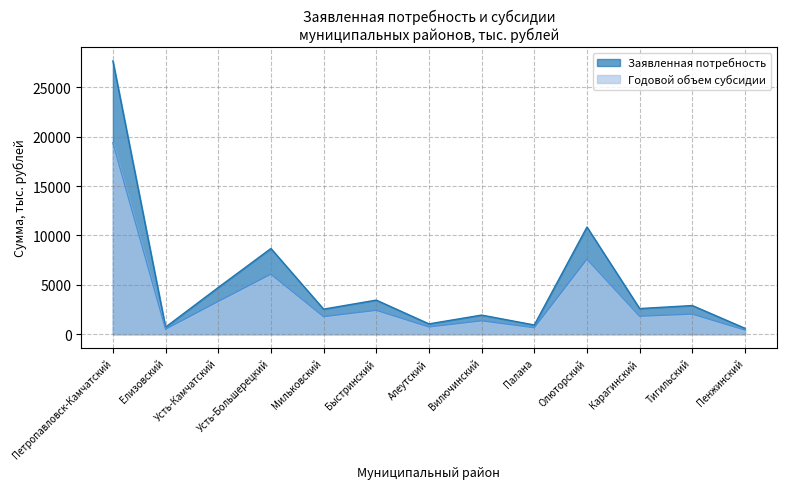

What is the average value of the Годовой объем субсидии series?

3695.4